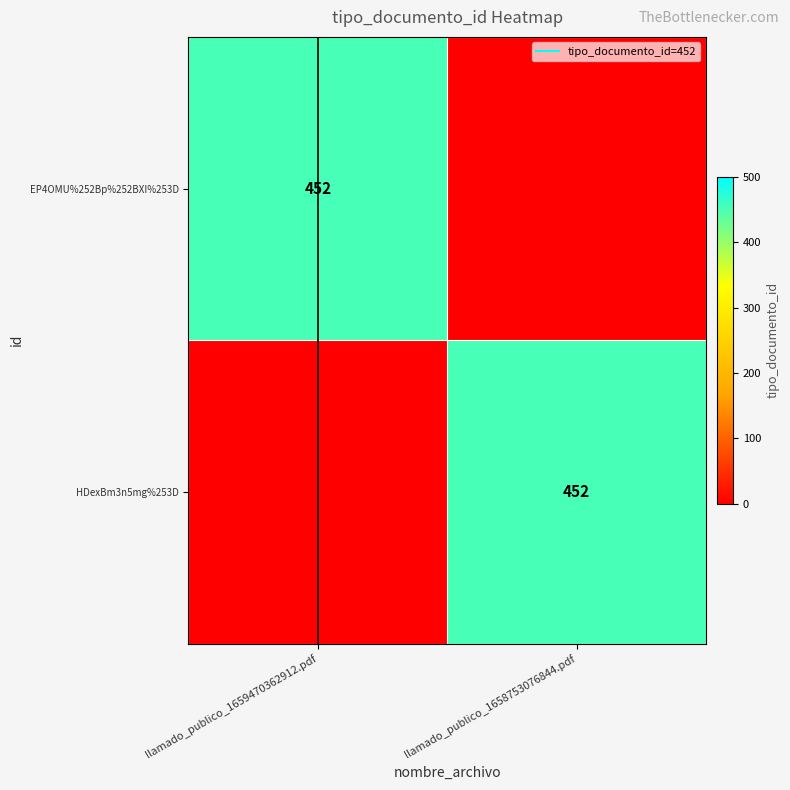

What is the spread (max minus min) of values at llamado_publico_1658753076844.pdf?

452